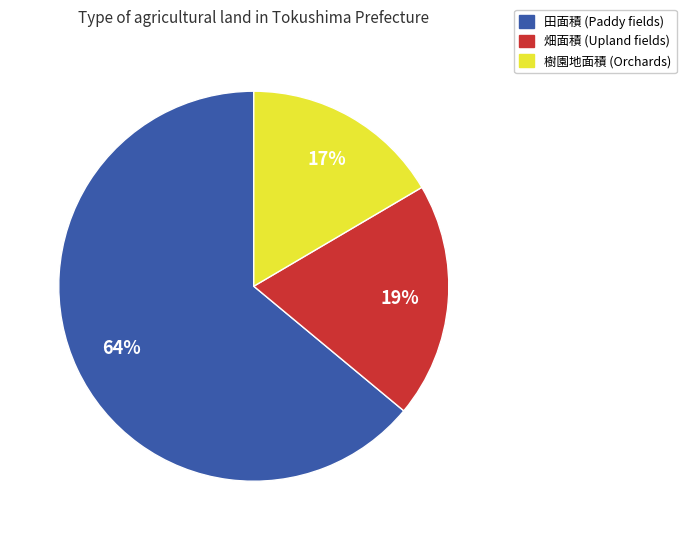

To the nearest percent, what is the average slice percentage?

33%